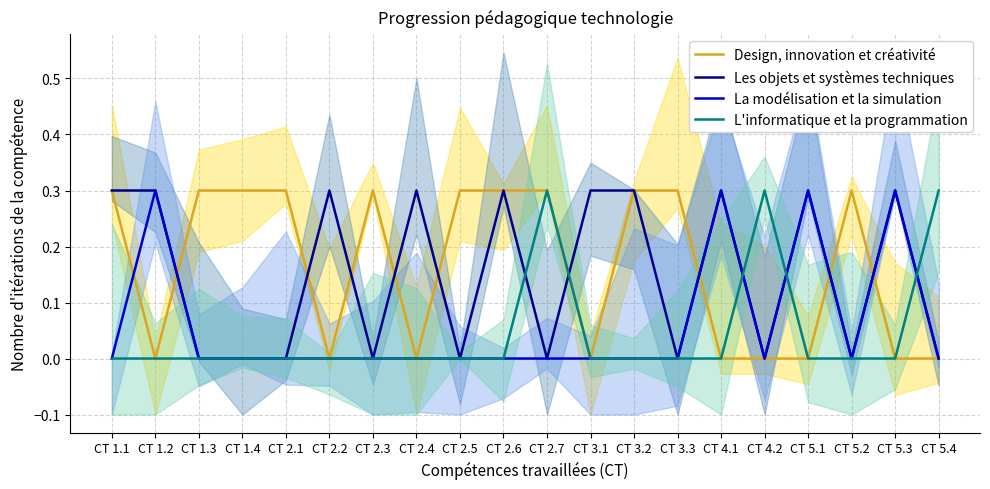

How many data points does each series have?

20